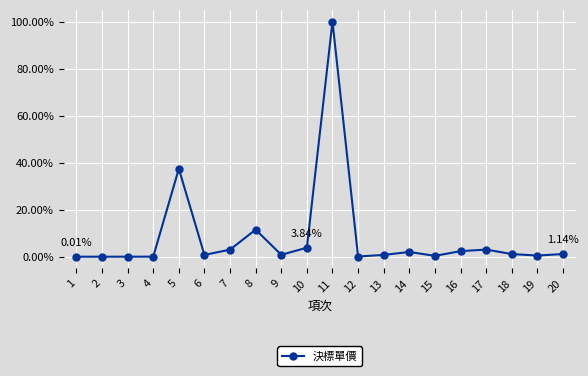

Where is the first local minimum?

6